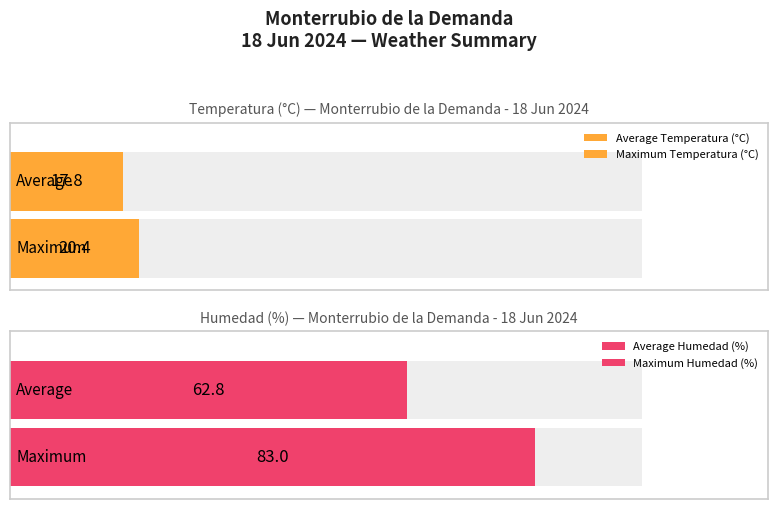

What is the average value of the Humedad (%) series?

62.8